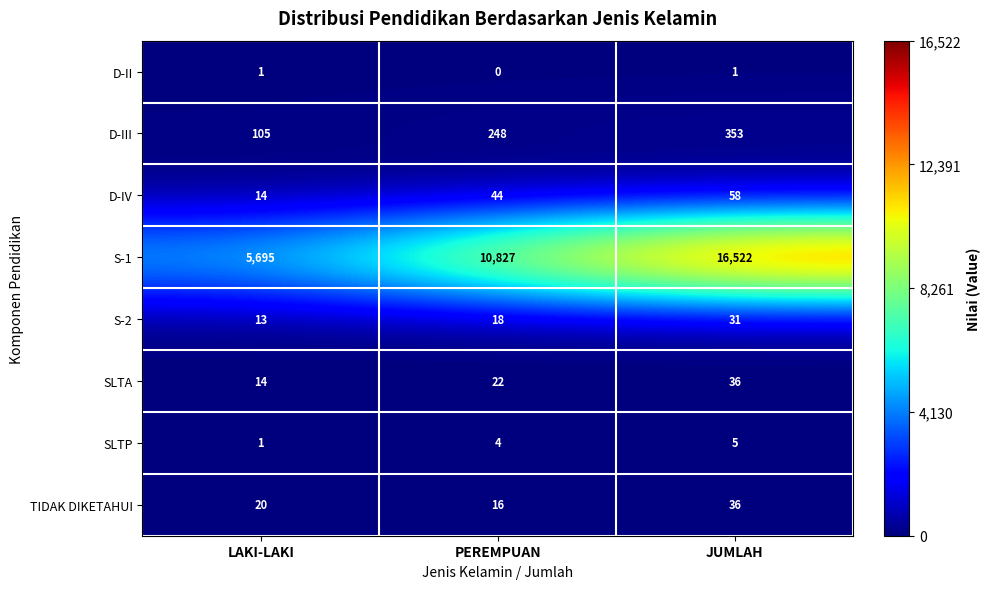

Is it true that D-III equals 353 at JUMLAH?

True